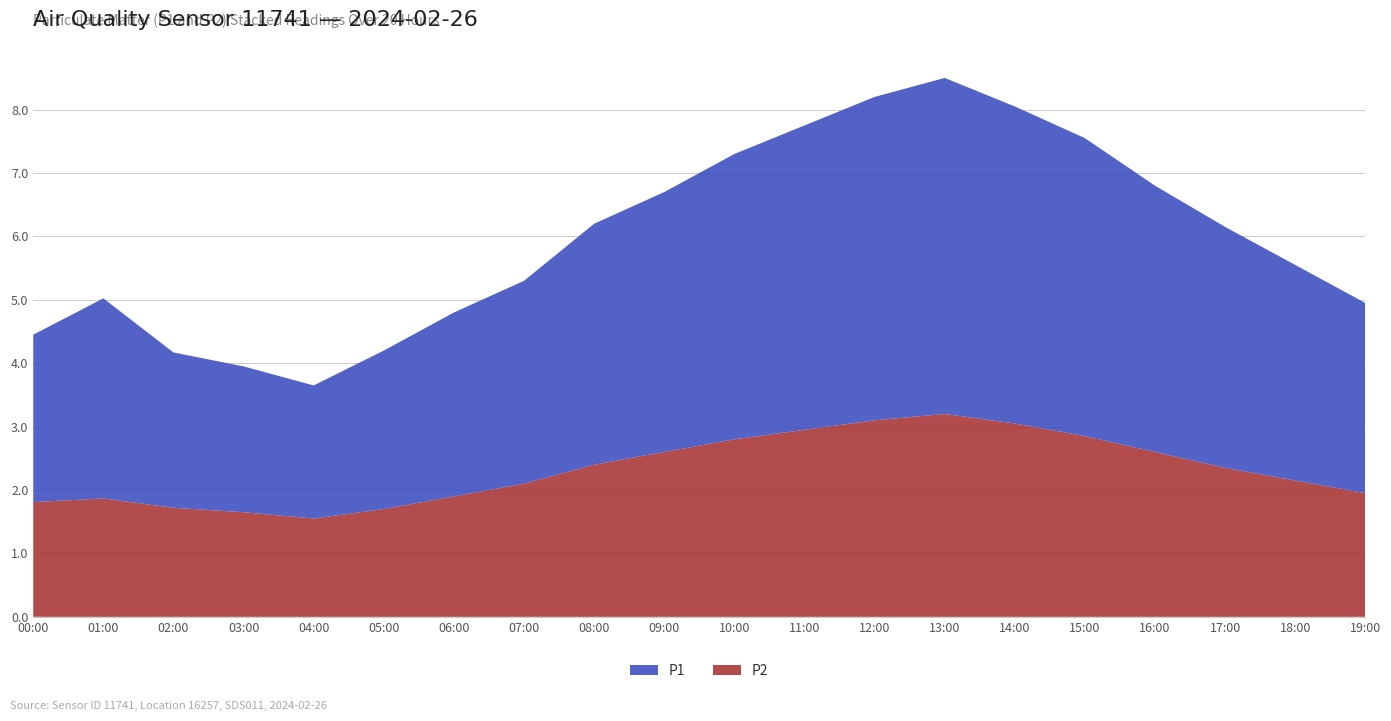

Reading left to right, extract all data points from this chart.

P1: 00:00=2.6	01:00=2.8	02:00=2.5	03:00=2.3	04:00=2.1	05:00=2.5	06:00=2.9	07:00=3.2	08:00=3.8	09:00=4.1	10:00=4.5	11:00=4.8	12:00=5.1	13:00=5.3	14:00=5.0	15:00=4.7	16:00=4.2	17:00=3.8	18:00=3.4	19:00=3.0
P2: 00:00=1.8	01:00=1.9	02:00=1.7	03:00=1.6	04:00=1.6	05:00=1.7	06:00=1.9	07:00=2.1	08:00=2.4	09:00=2.6	10:00=2.8	11:00=3.0	12:00=3.1	13:00=3.2	14:00=3.0	15:00=2.9	16:00=2.6	17:00=2.4	18:00=2.1	19:00=1.9